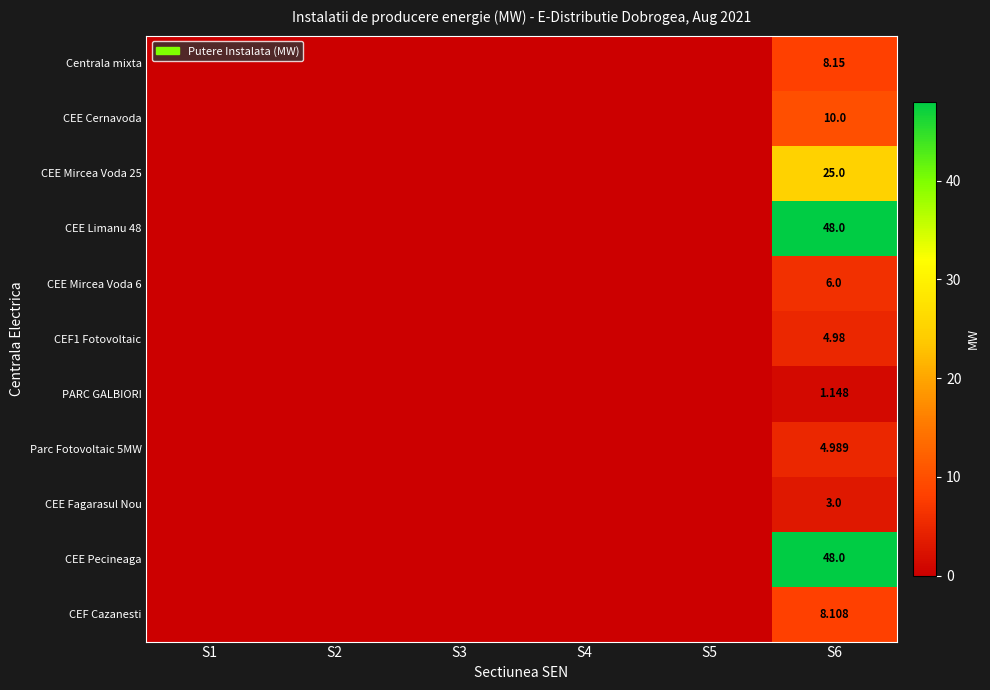

List the series in order of their peak value, lowest first.

PARC GALBIORI, CEE Fagarasul Nou, CEF1 Fotovoltaic, Parc Fotovoltaic 5MW, CEE Mircea Voda 6, CEF Cazanesti, Centrala mixta, CEE Cernavoda, CEE Mircea Voda 25, CEE Limanu 48, CEE Pecineaga